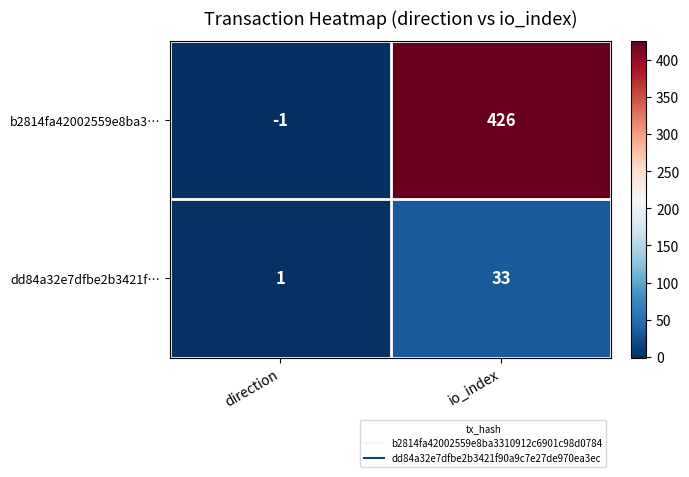

Which series has the widest spread of values?

b2814fa42002559e8ba3…